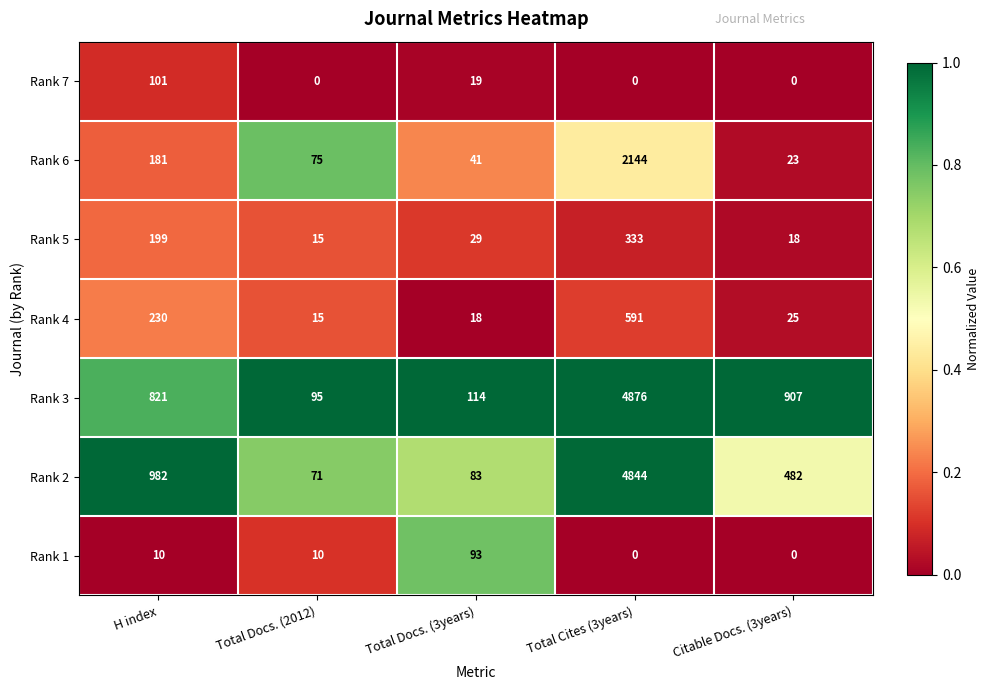

How many Rank 7 values are between 0 and 19?

4